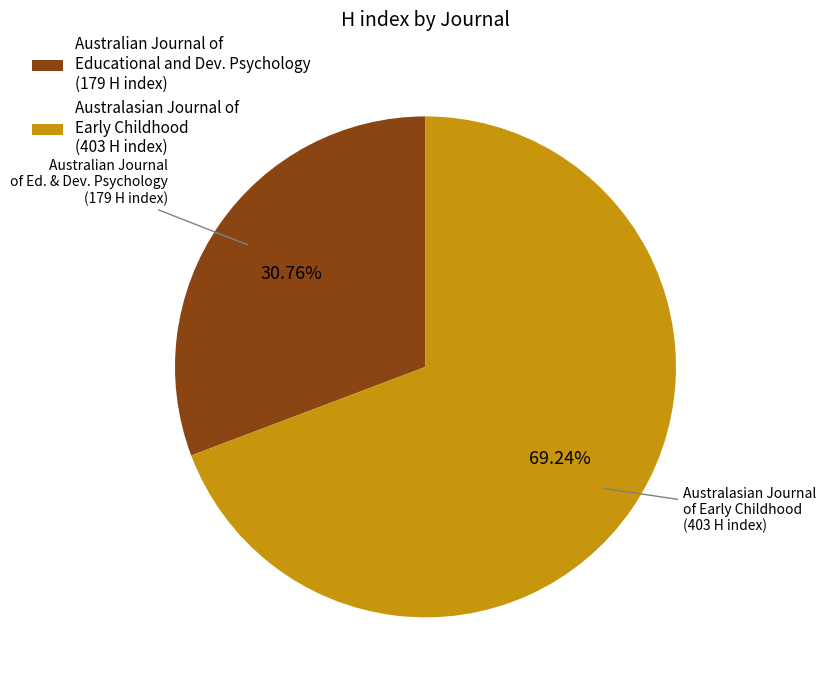

Rank the categories by value from highest to lowest.

Australasian Journal of Early Childhood (403 H index), Australian Journal of Educational and Dev. Psychology (179 H index)